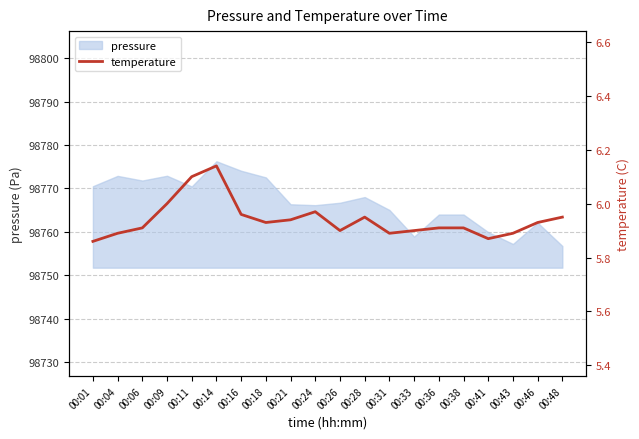

Reading left to right, list all the values displayed in this chart.

00:01=5.9	00:04=5.9	00:06=5.9	00:09=6.0	00:11=6.1	00:14=6.1	00:16=6.0	00:18=5.9	00:21=5.9	00:24=6.0	00:26=5.9	00:28=6.0	00:31=5.9	00:33=5.9	00:36=5.9	00:38=5.9	00:41=5.9	00:43=5.9	00:46=5.9	00:48=6.0